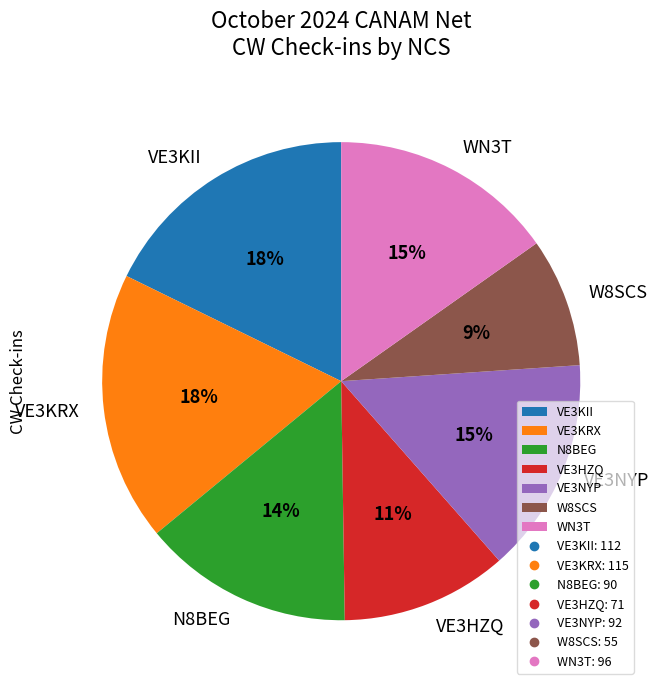

True or false: W8SCS accounts for 9% of the total.

True